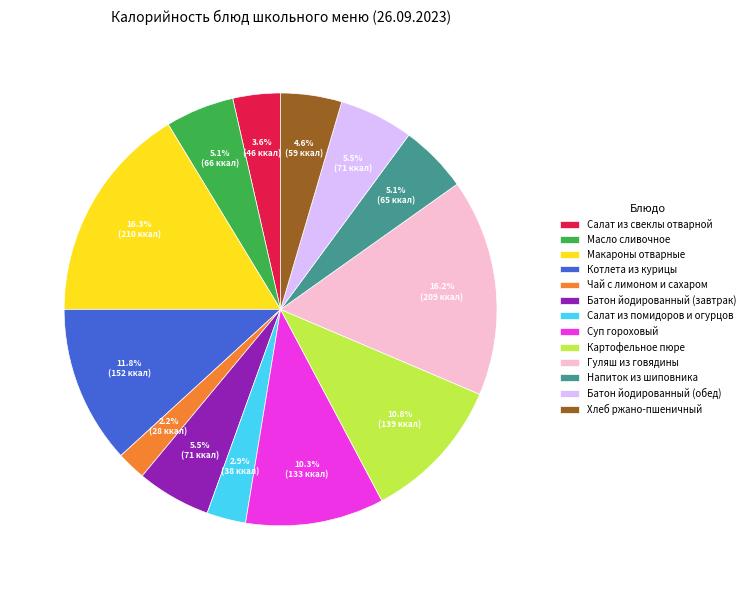

To the nearest percent, what is the difference between the largest and smallest slice percentages?

14%